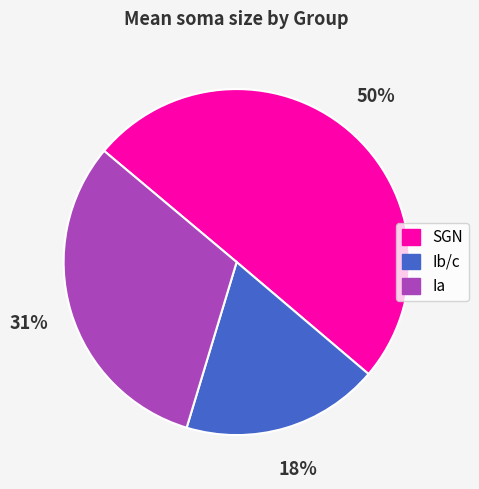

How many segments does this pie chart have?

3